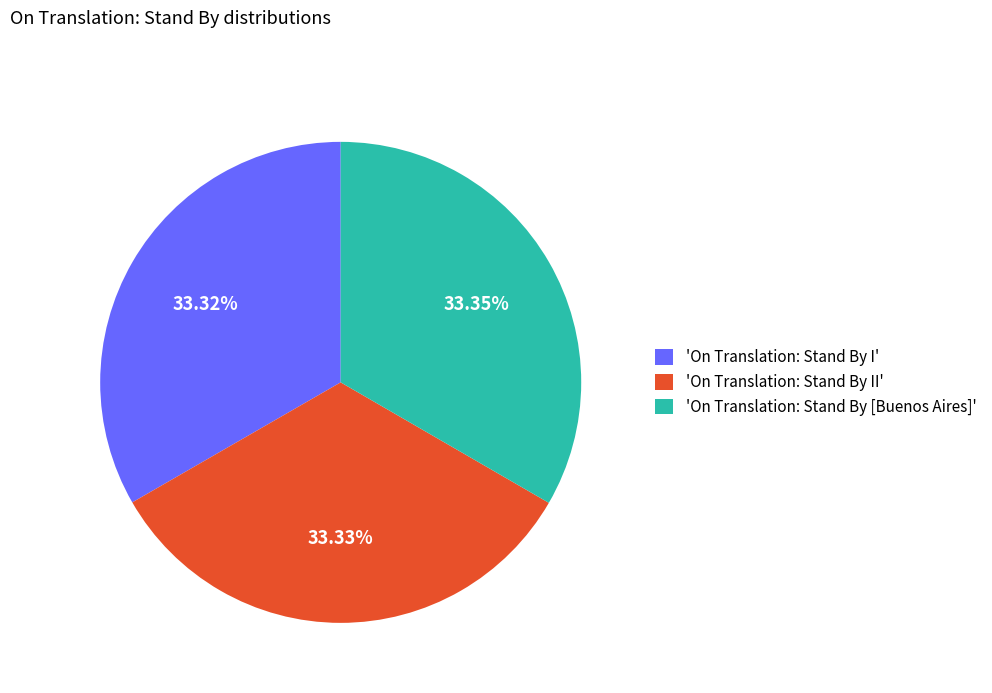

Approximately how many times larger is the value at 'On Translation: Stand By I' compared to 'On Translation: Stand By [Buenos Aires]'?

1.0